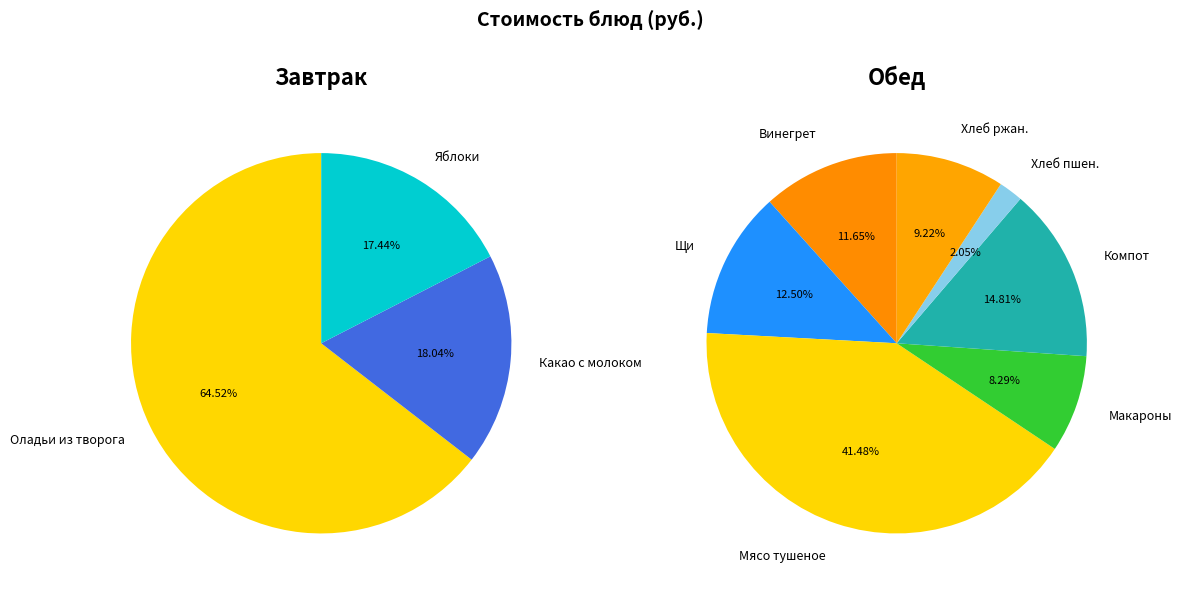

How many slices are in this pie chart?

10